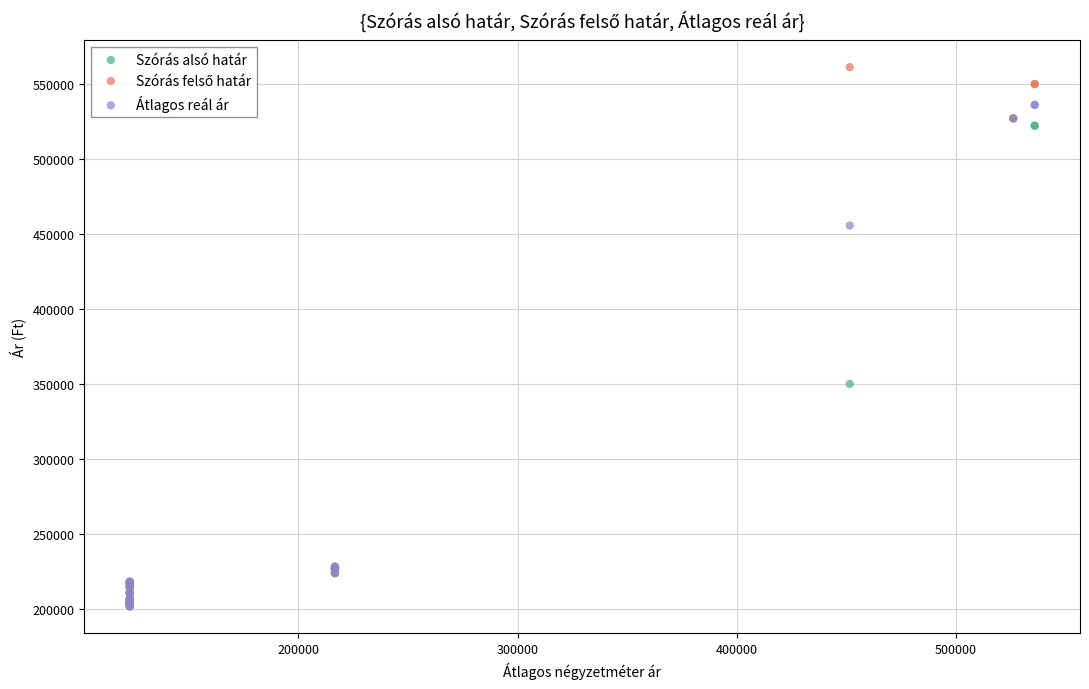

In the Átlagos reál ár series, what Y value is closest to 369014?

455694